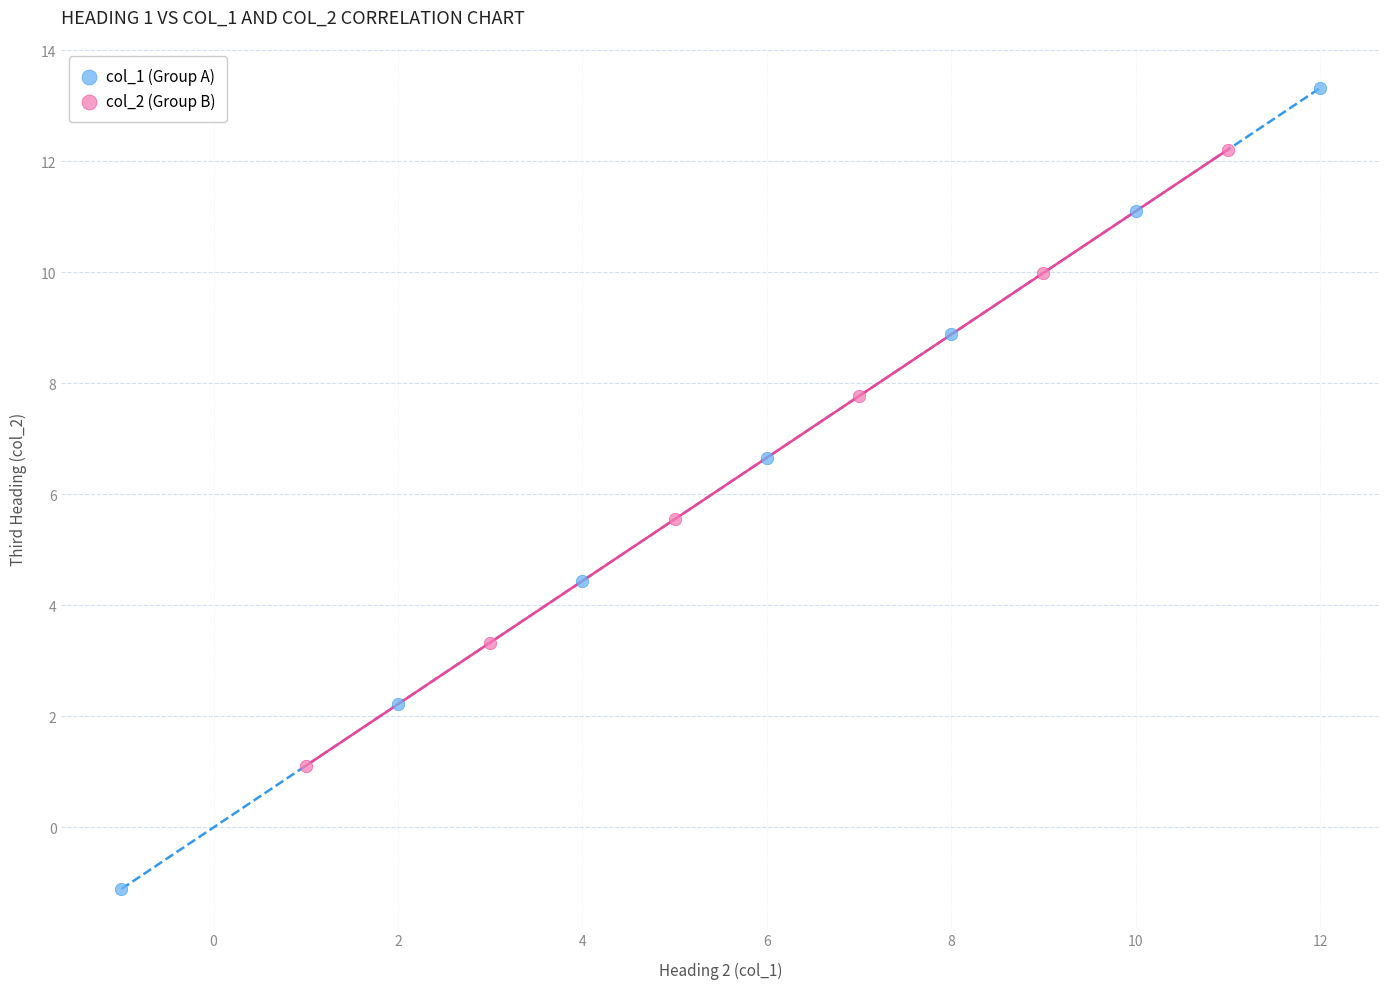

What are all the series names shown in the legend?

col_1 (Group A), col_2 (Group B)